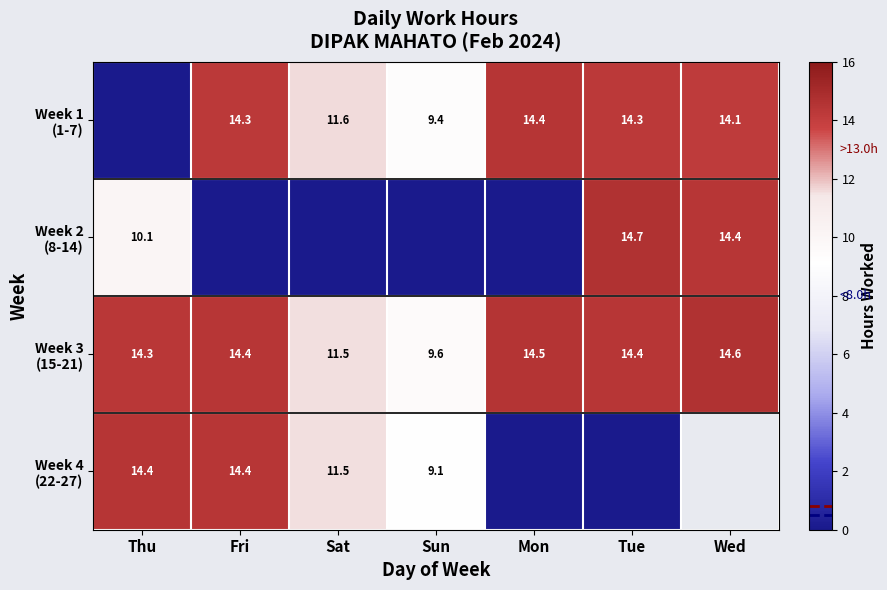

Which series changed the most between Sat and Wed?

Week 2 (8-14)